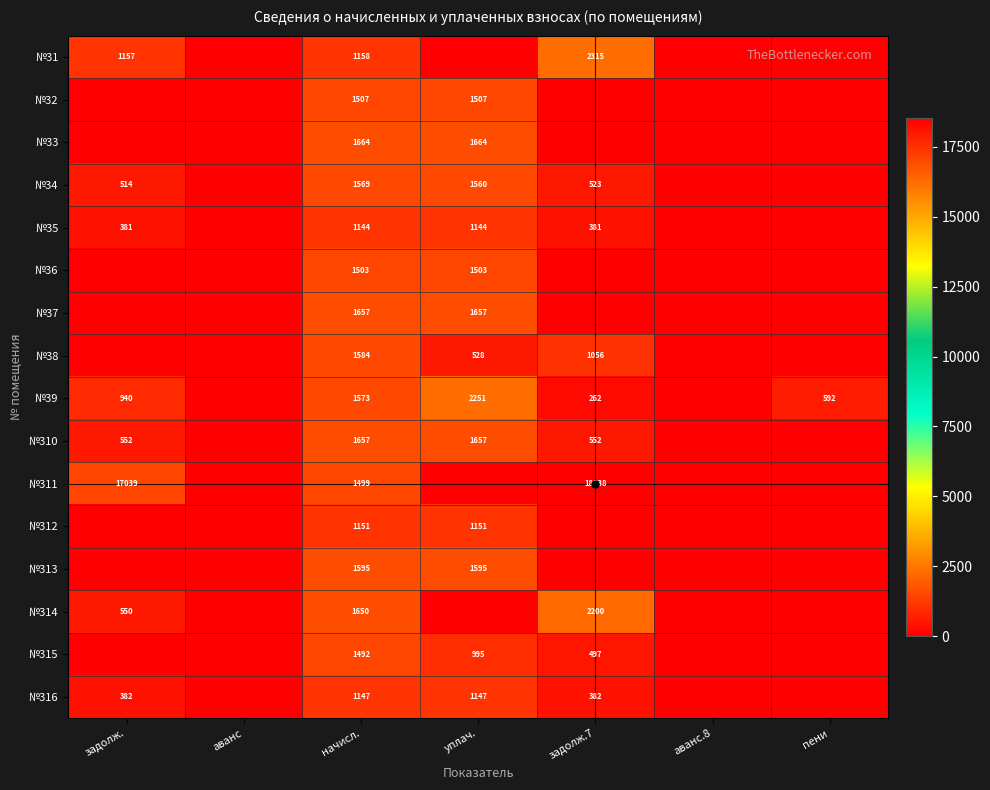

The №310 series shows 1138 at уплач.. True or false?

False